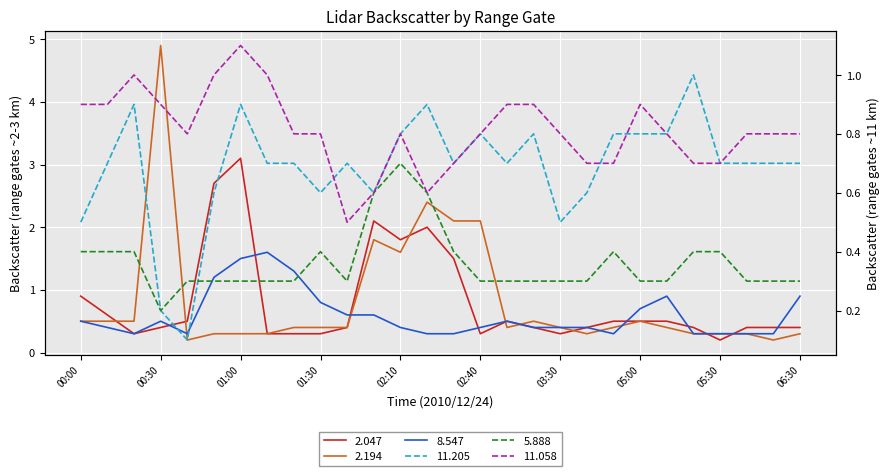

Is the value of 2.047 at 01:10 greater than the value of 5.888 at 02:40?

No